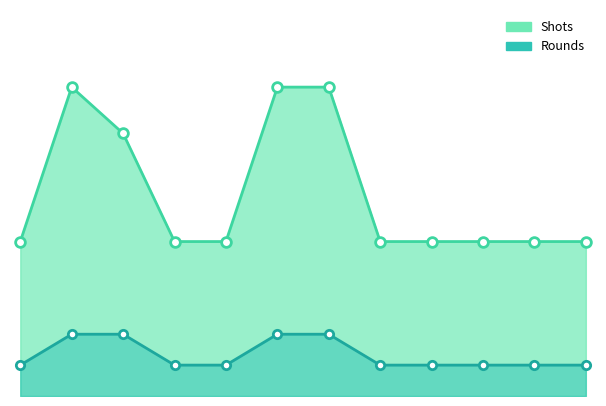

Which series has the largest range (max minus min)?

Shots